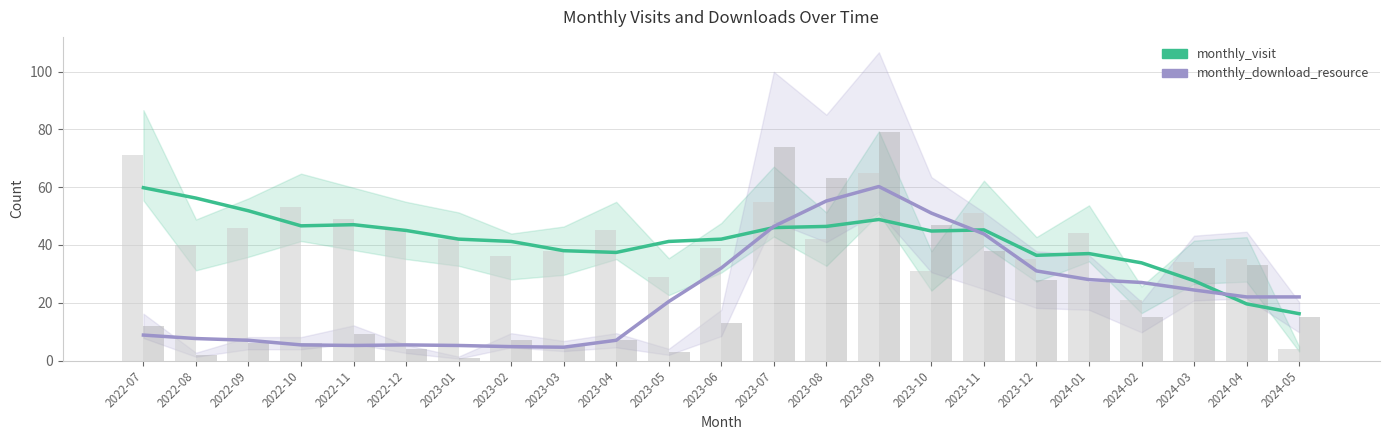

What is the value of the monthly_download_resource bar at the 2nd from the left?

7.6